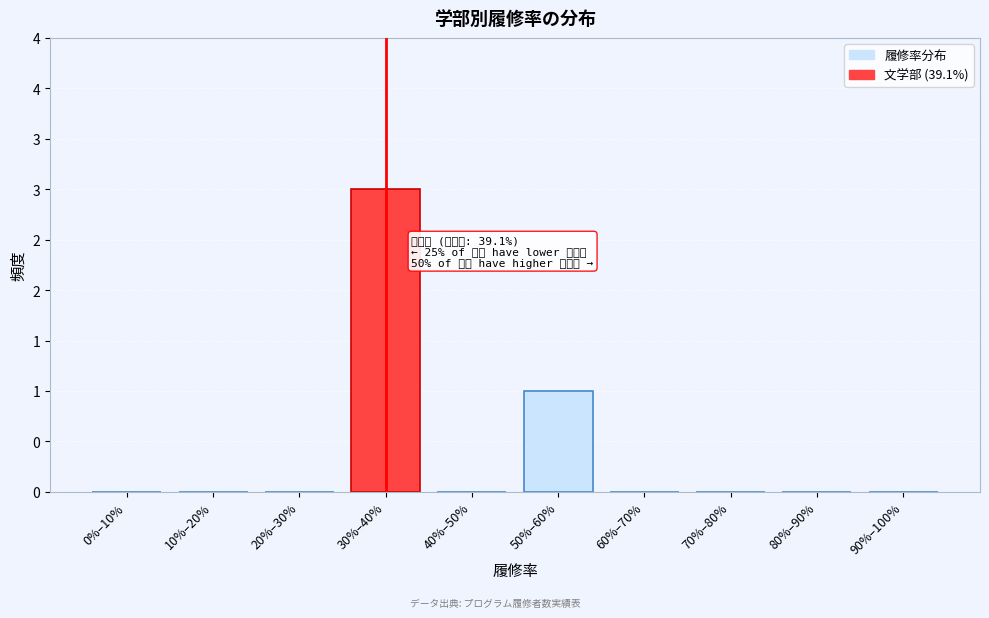

Are the bars horizontal?

No